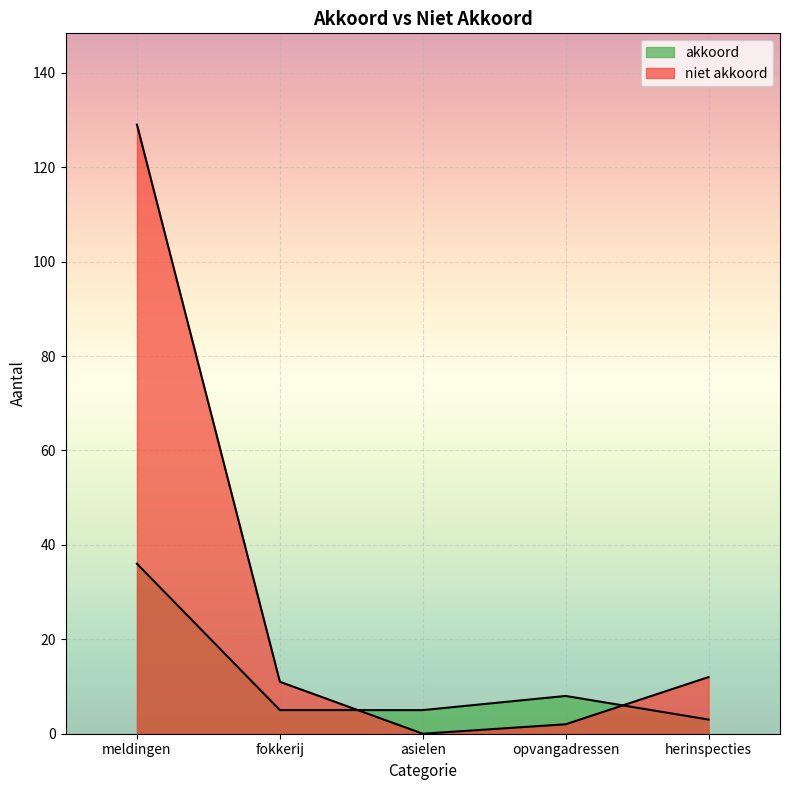

Reading right to left, extract all data points from this chart.

akkoord: herinspecties=3	opvangadressen=8	asielen=5	fokkerij=5	meldingen=36
niet akkoord: herinspecties=12	opvangadressen=2	asielen=0	fokkerij=11	meldingen=129